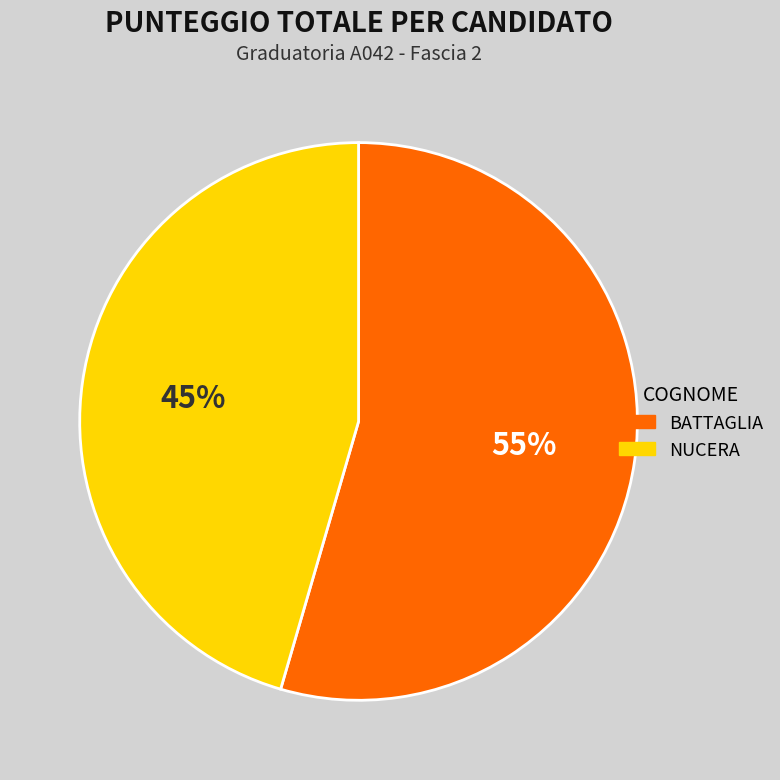

To the nearest percent, what is the combined percentage of NUCERA and BATTAGLIA?

100%